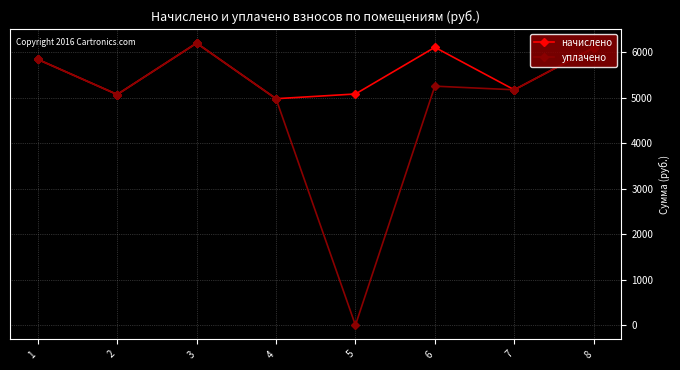

Rank the categories by уплачено value from highest to lowest.

3, 8, 1, 6, 7, 2, 4, 5